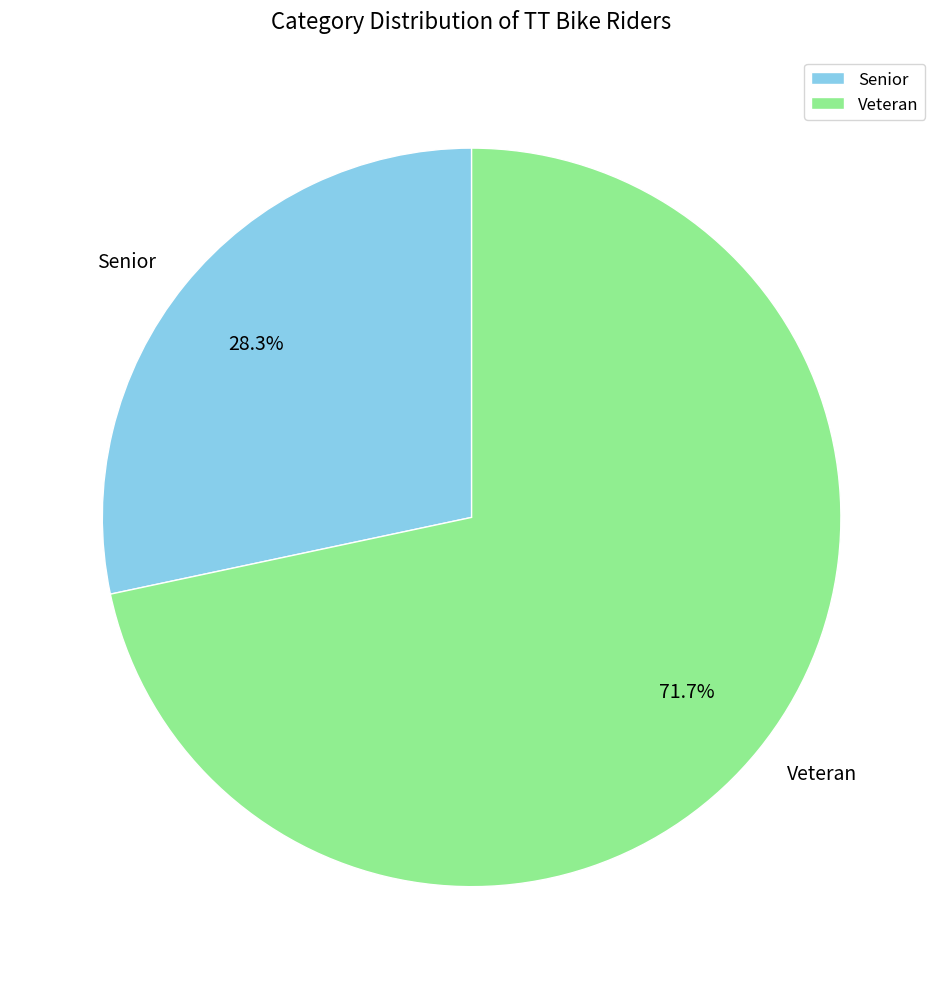

The Senior slice represents 28% of the pie. True or false?

True